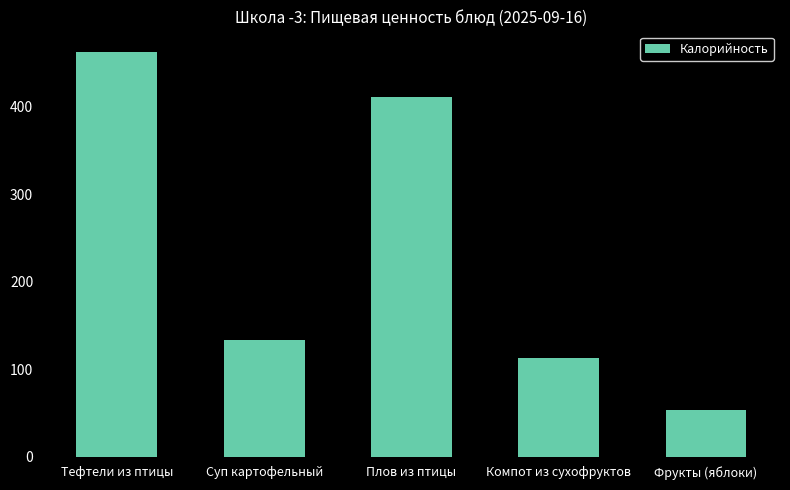

What is the change in value from Суп картофельный to Плов из птицы?

+277.4